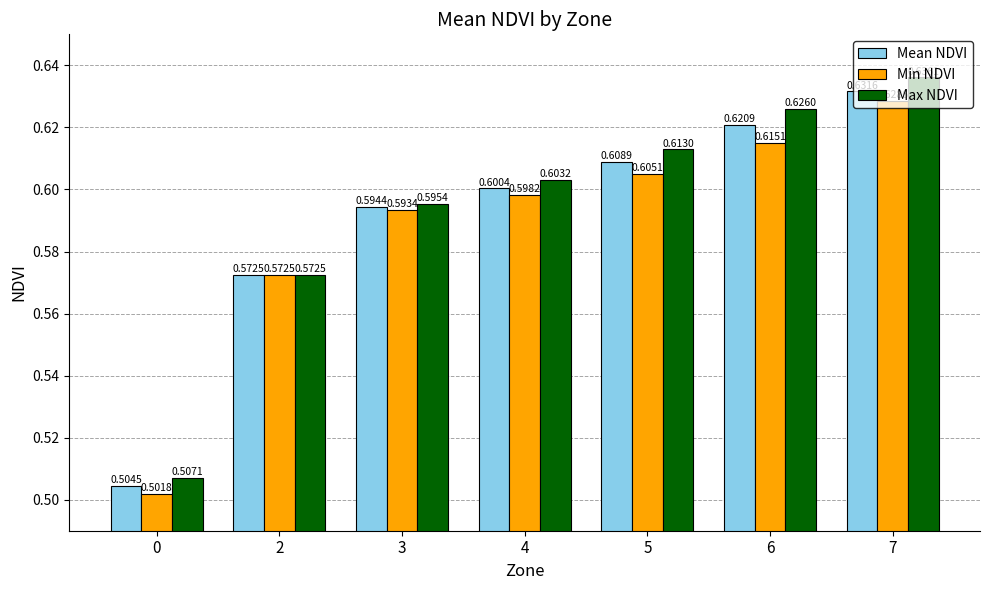

Between 2 and 7, which series saw the biggest shift?

Max NDVI